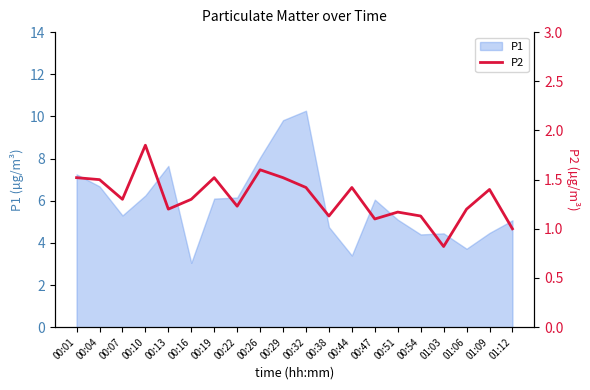

True or false: there are more than 0 points higher than both neighbors.

True